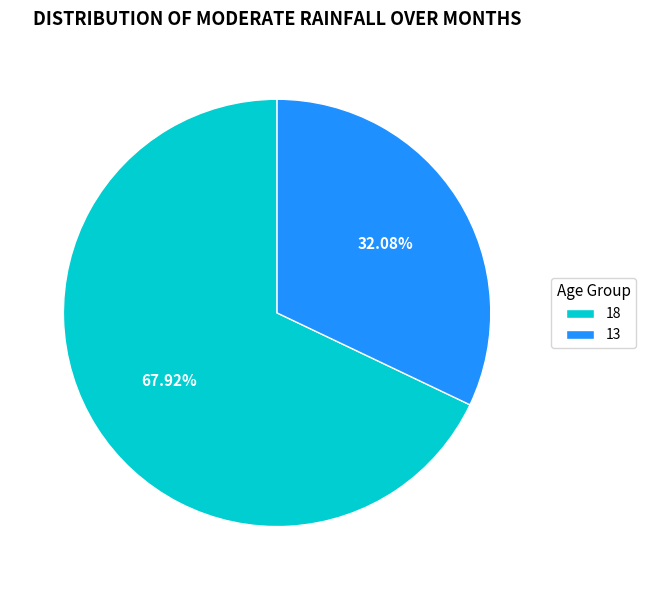

Is the sum of 18 and 13 greater than half?

Yes